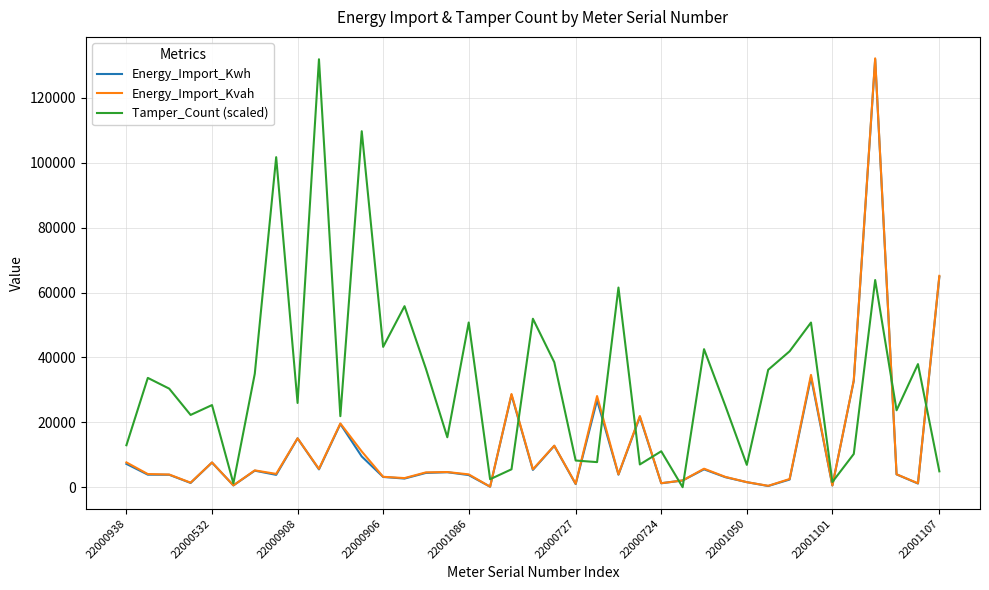

What is the greatest value displayed?

132196.3